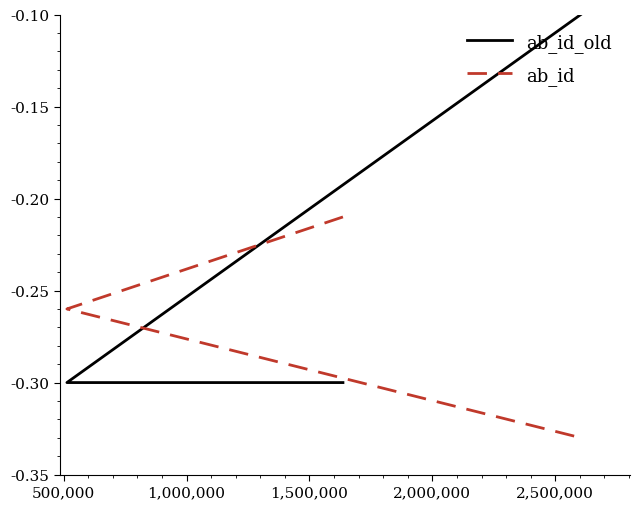

What is the average value of the ab_id series?

-0.3